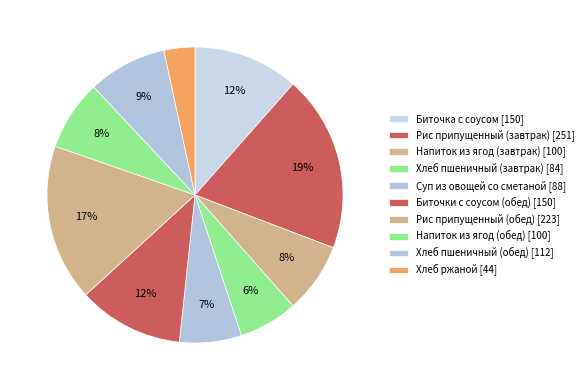

How many segments does this pie chart have?

10